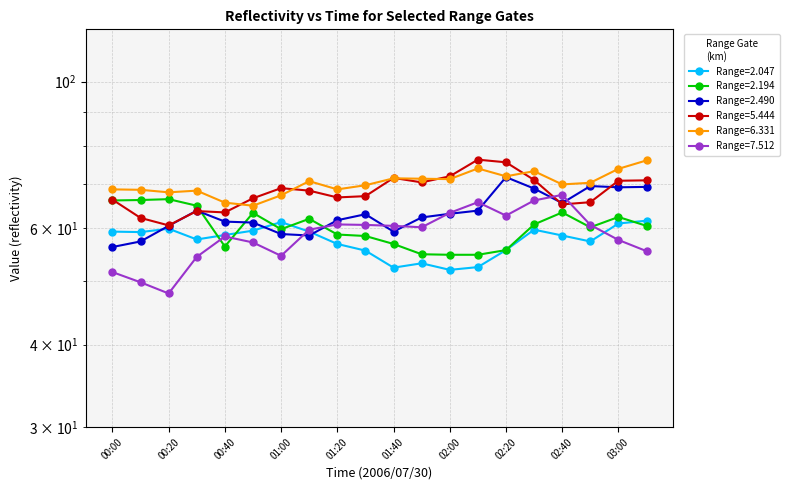

True or false:   6.331 has a value of 71.3 at 01:50.

True